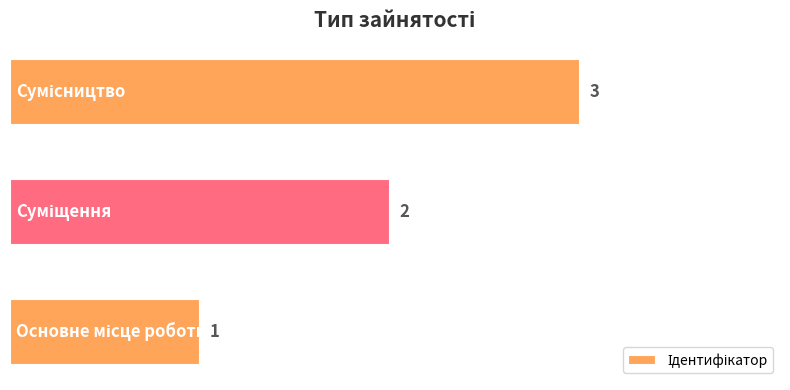

Count the values in the range 1 to 3.

3